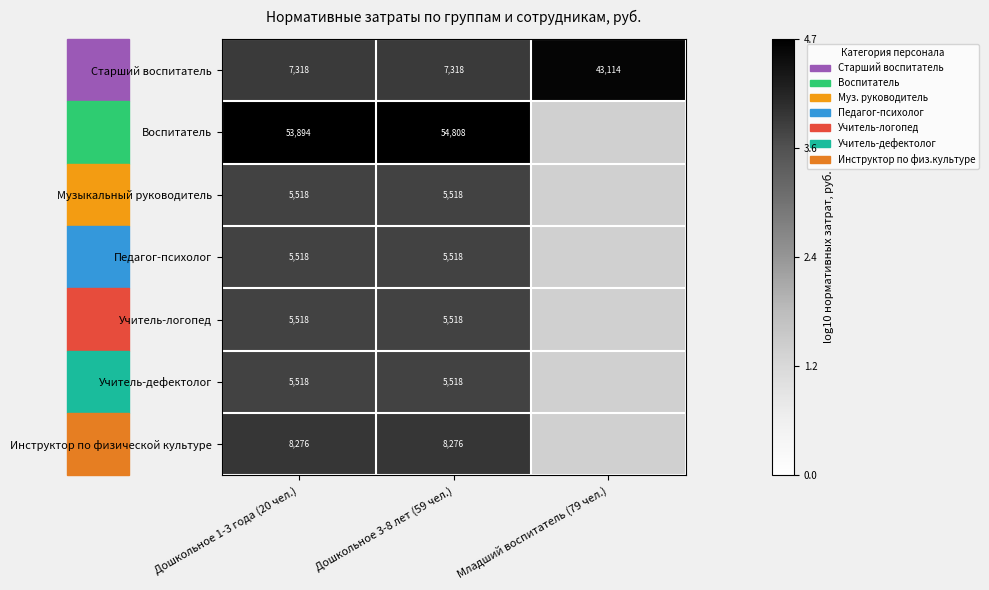

Between Дошкольное 1-3 года (20 чел.) and Дошкольное 3-8 лет (59 чел.), which series saw the biggest shift?

Воспитатель